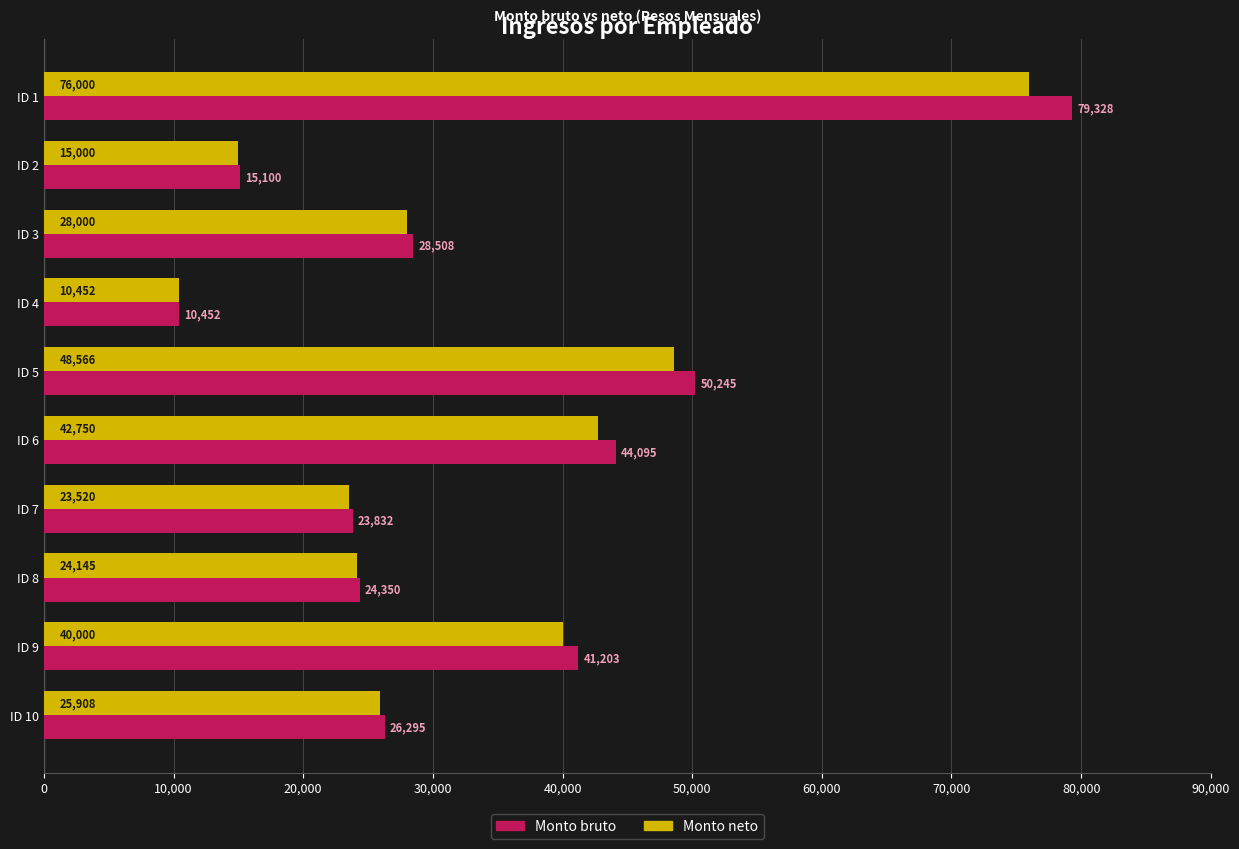

What is the average value of the Monto bruto series?

34341